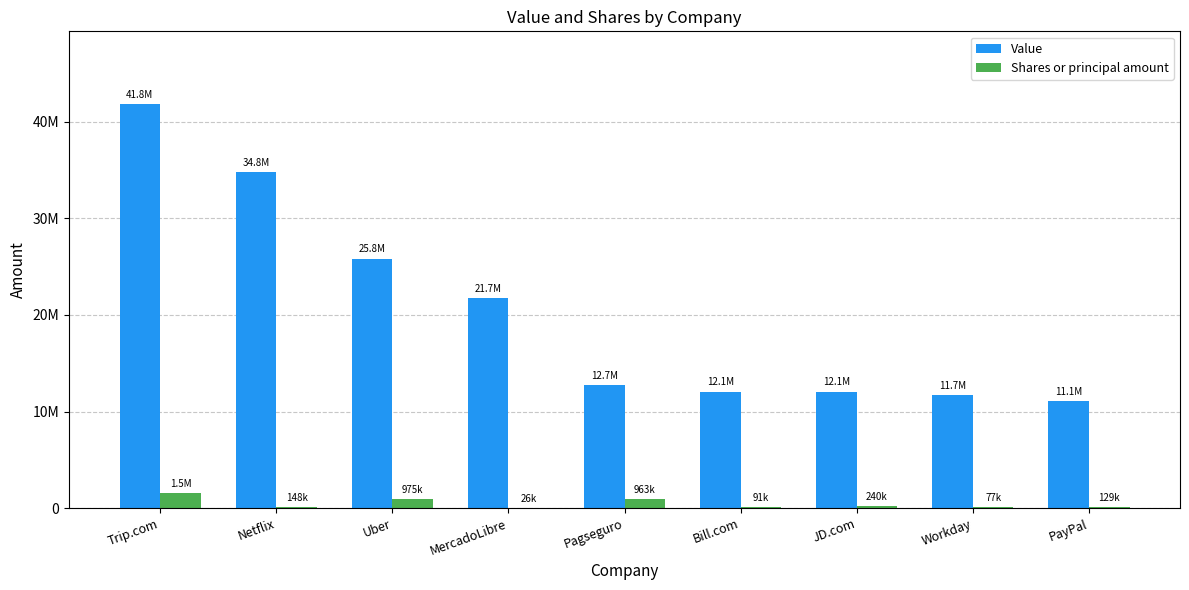

What is the spread (max minus min) of values at PayPal?

10948300